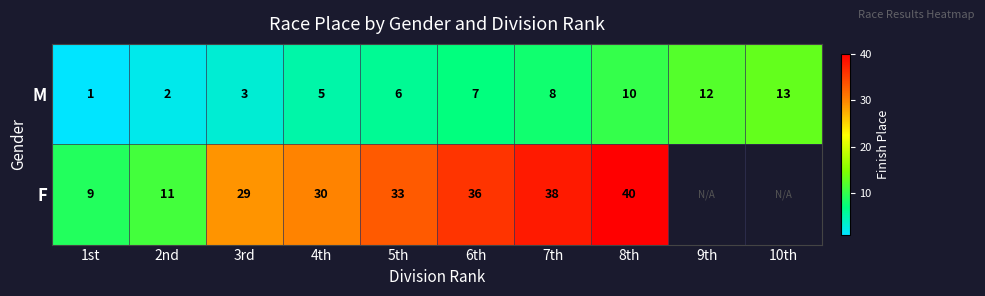

The F series shows 21 at 6th. True or false?

False